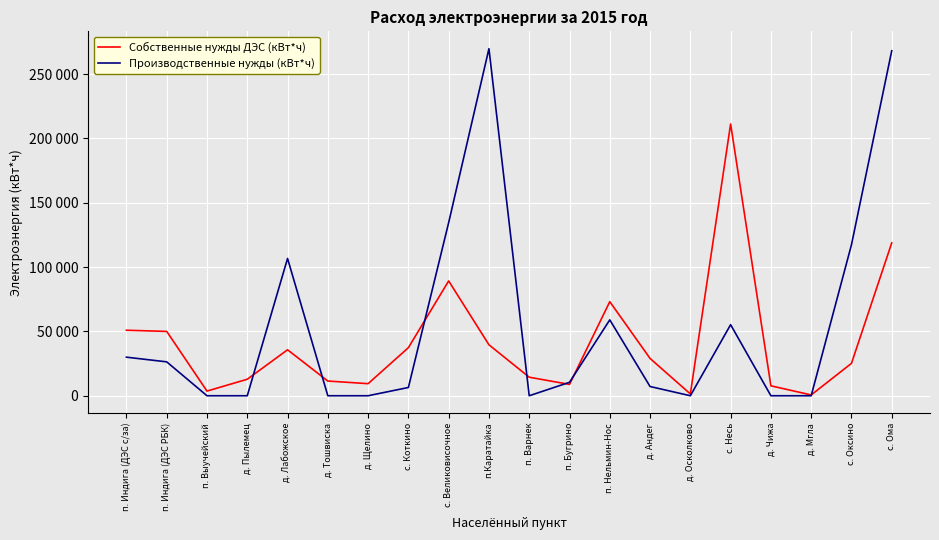

At which label is Производственные нужды (кВт*ч) closest to 134857?

с. Великовисочное